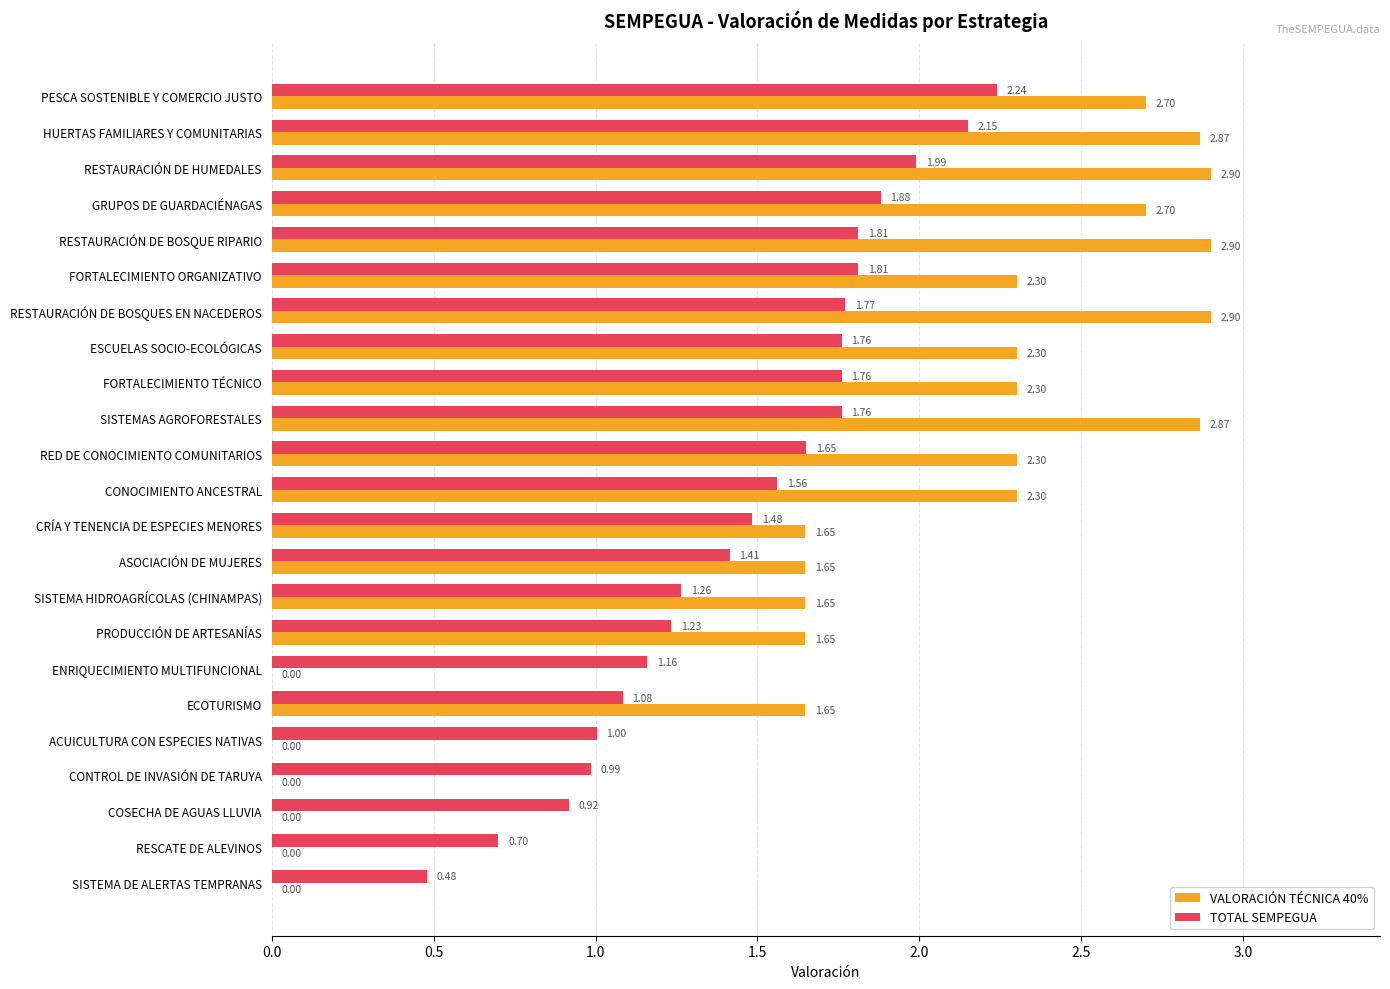

Between RESTAURACIÓN DE HUMEDALES and ASOCIACIÓN DE MUJERES, which series saw the biggest shift?

VALORACIÓN TÉCNICA 40%